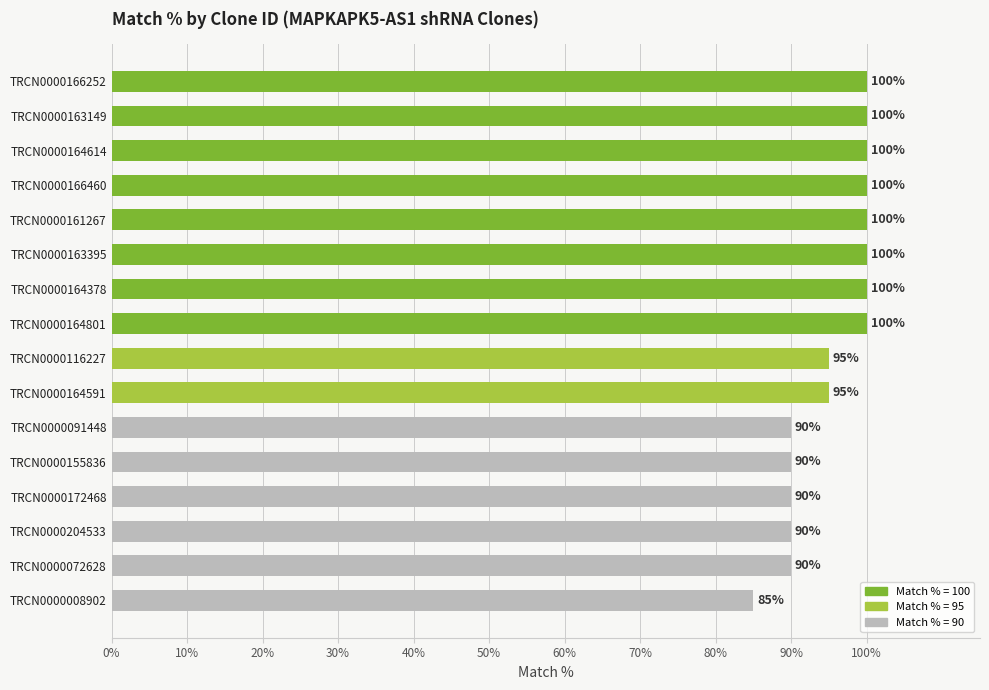

What is the minimum value shown in the chart?

85